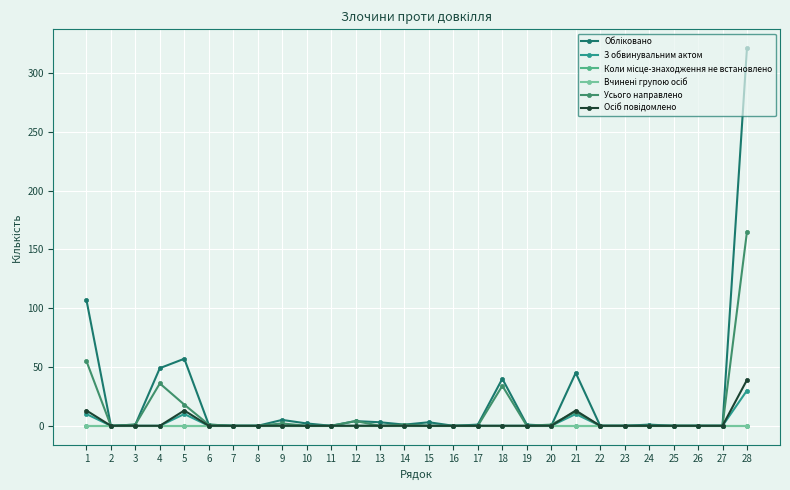

Is the value of Осіб повідомлено at 2 greater than the value of Вчинені групою осіб at 15?

No